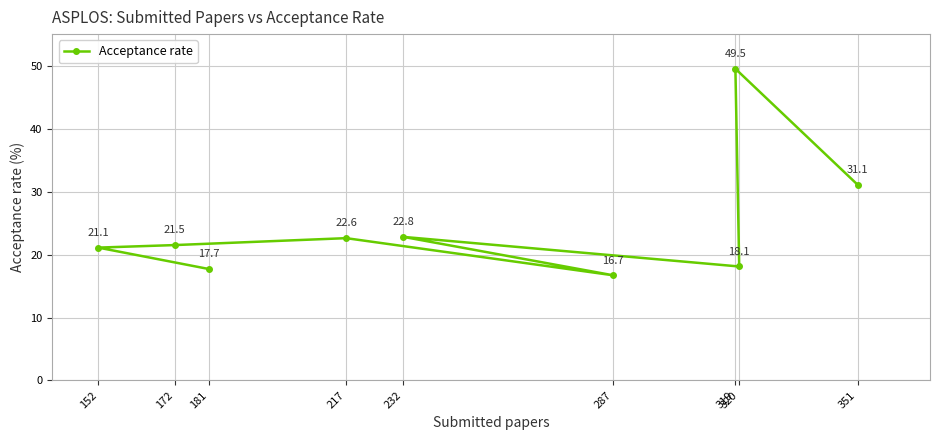

What is the maximum value shown in the chart?

49.5